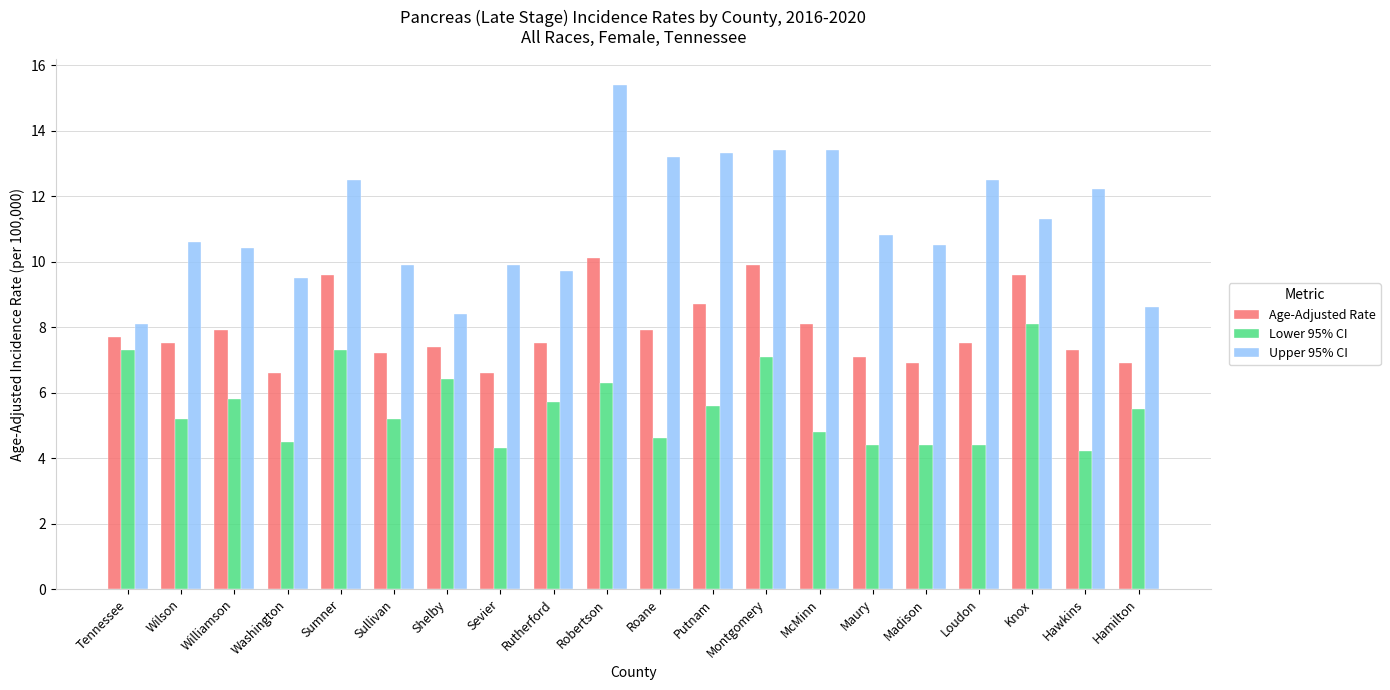

True or false: Age-Adjusted Rate has a value of 3.0 at Sevier.

False